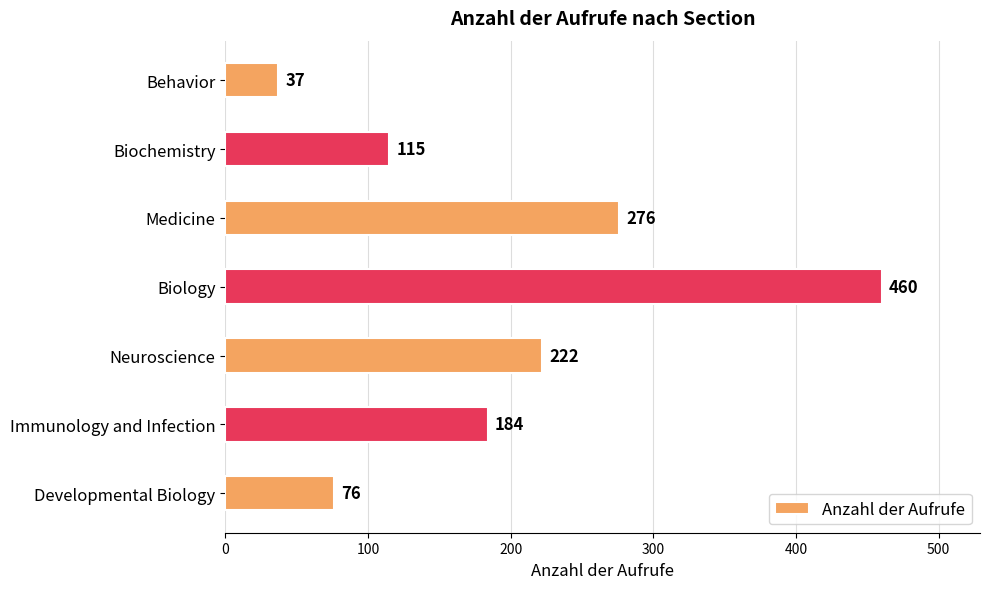

List the labels in order of value, largest first.

Biology, Medicine, Neuroscience, Immunology and Infection, Biochemistry, Developmental Biology, Behavior